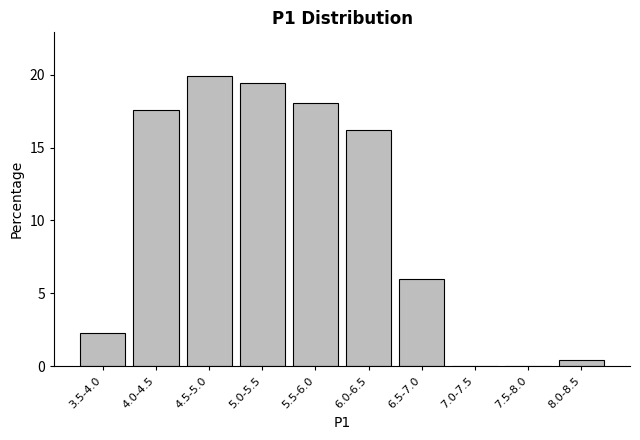

Reading right to left, extract all data points from this chart.

8.0-8.5=0.5	7.5-8.0=0.0	7.0-7.5=0.0	6.5-7.0=6.0	6.0-6.5=16.2	5.5-6.0=18.1	5.0-5.5=19.4	4.5-5.0=19.9	4.0-4.5=17.6	3.5-4.0=2.3